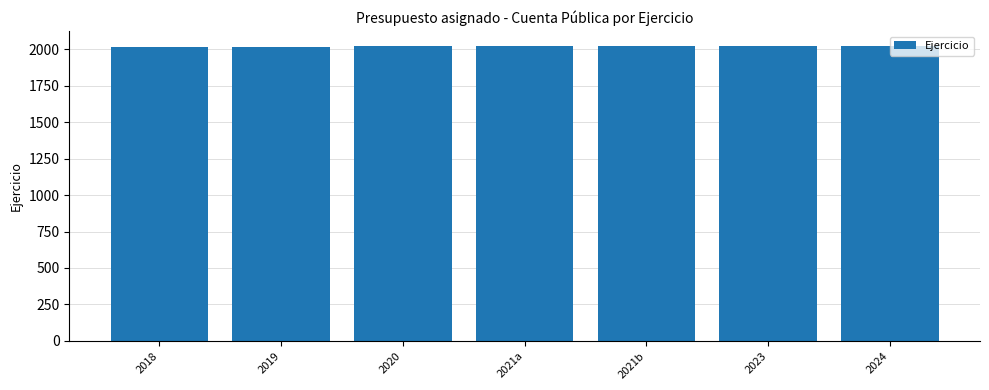

What position from the left is 2023?

6